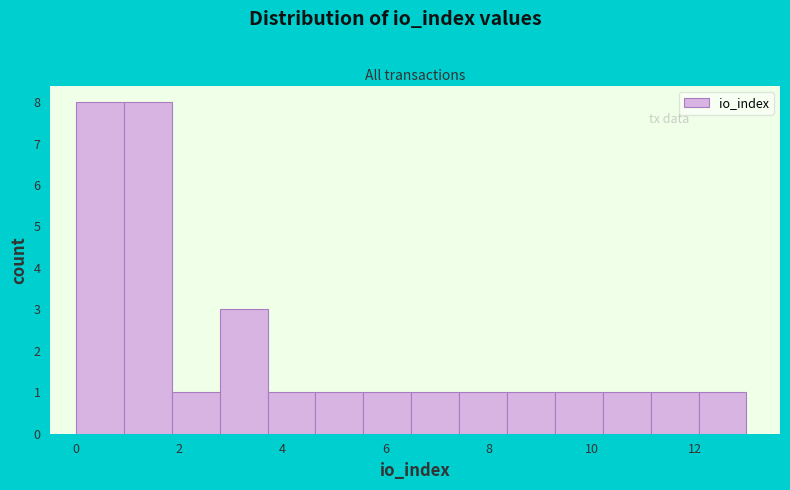

Reading left to right, transcribe this chart: for each bar, give the range it covers on the x-axis and its height. Neither the bar edges nor the heights are printed on the chart, so give them approximately, as read against the axes.

0.0 to 1.0: 8
1.0 to 1.8: 8
1.8 to 2.8: 1
2.8 to 3.8: 3
3.8 to 4.6: 1
4.6 to 5.6: 1
5.6 to 6.6: 1
6.6 to 7.4: 1
7.4 to 8.4: 1
8.4 to 9.2: 1
9.2 to 10.2: 1
10.2 to 11.2: 1
11.2 to 12.0: 1
12.0 to 13.0: 1